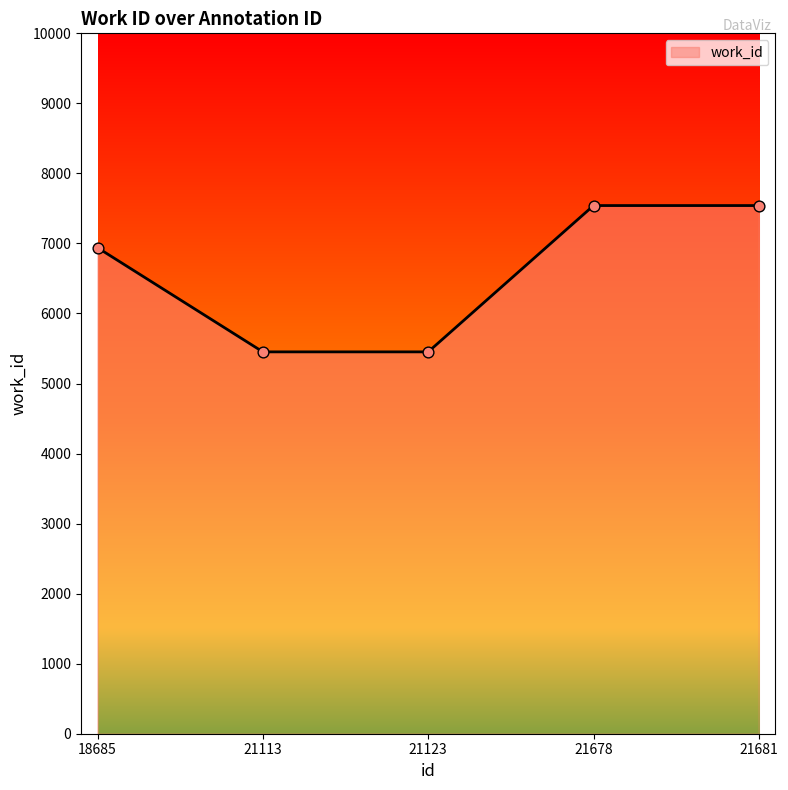

What is the change in value from 21123 to 21681?

+2089